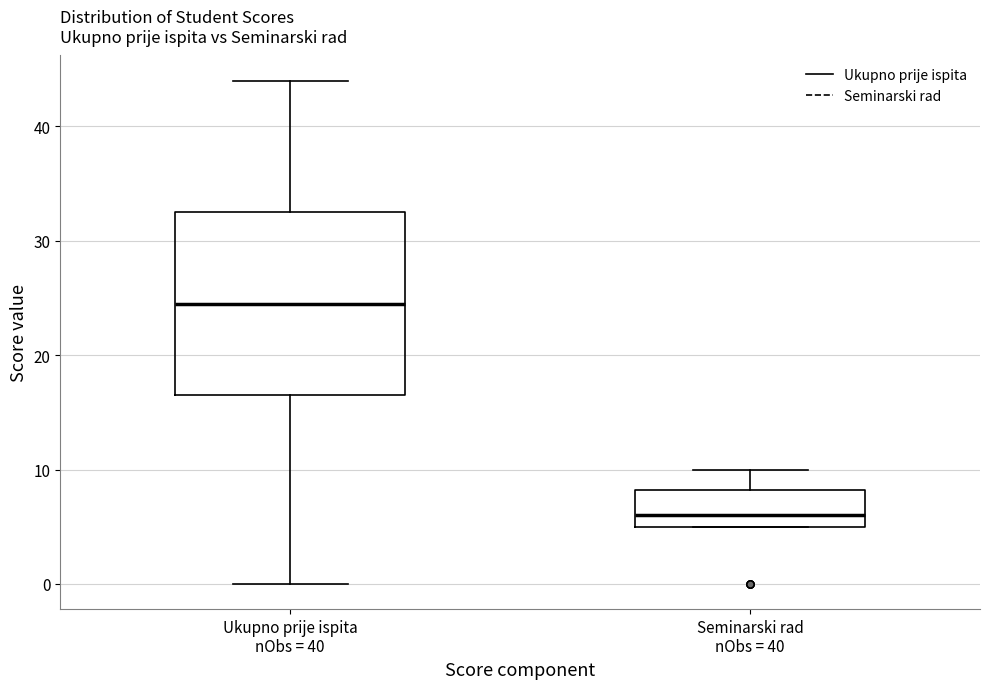

Where does the median line of the box for Ukupno prije ispita nObs = 40 sit on the y-axis? The values are not printed on the chart, so give them approximately, as read against the axis.

25